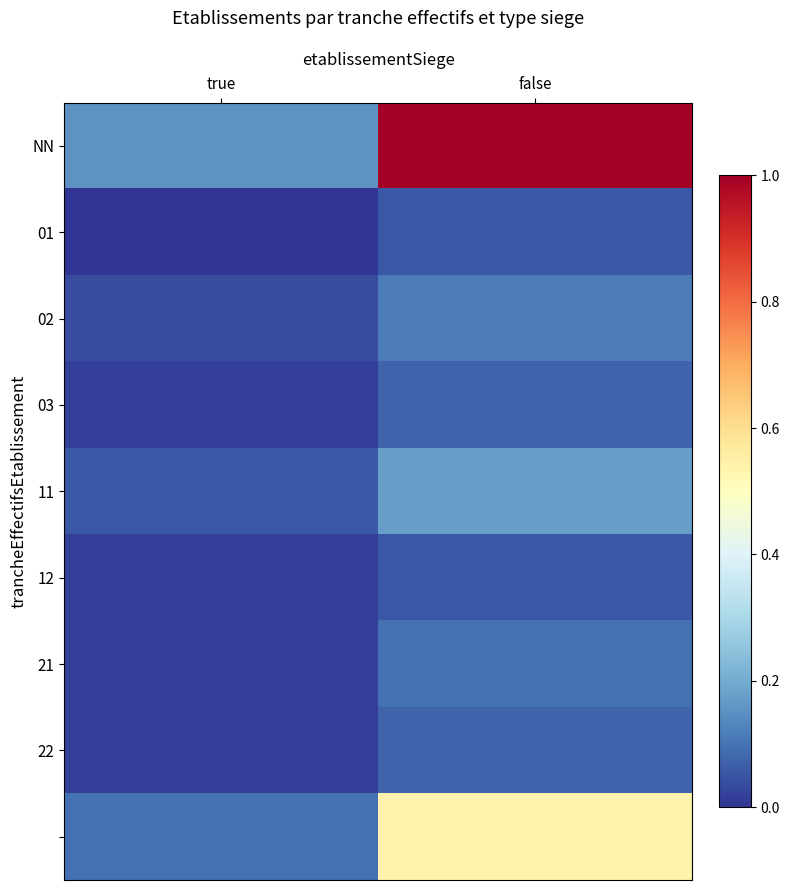

Which label corresponds to the smallest value in the chart?

true